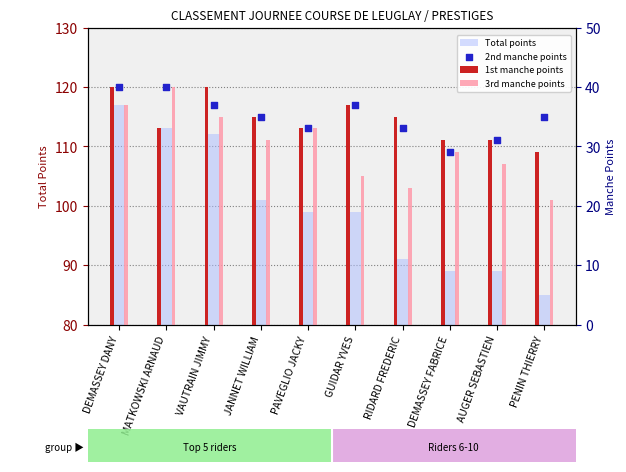

What are all the series names shown in the legend?

Total points, 1st manche points, 3rd manche points, 2nd manche points